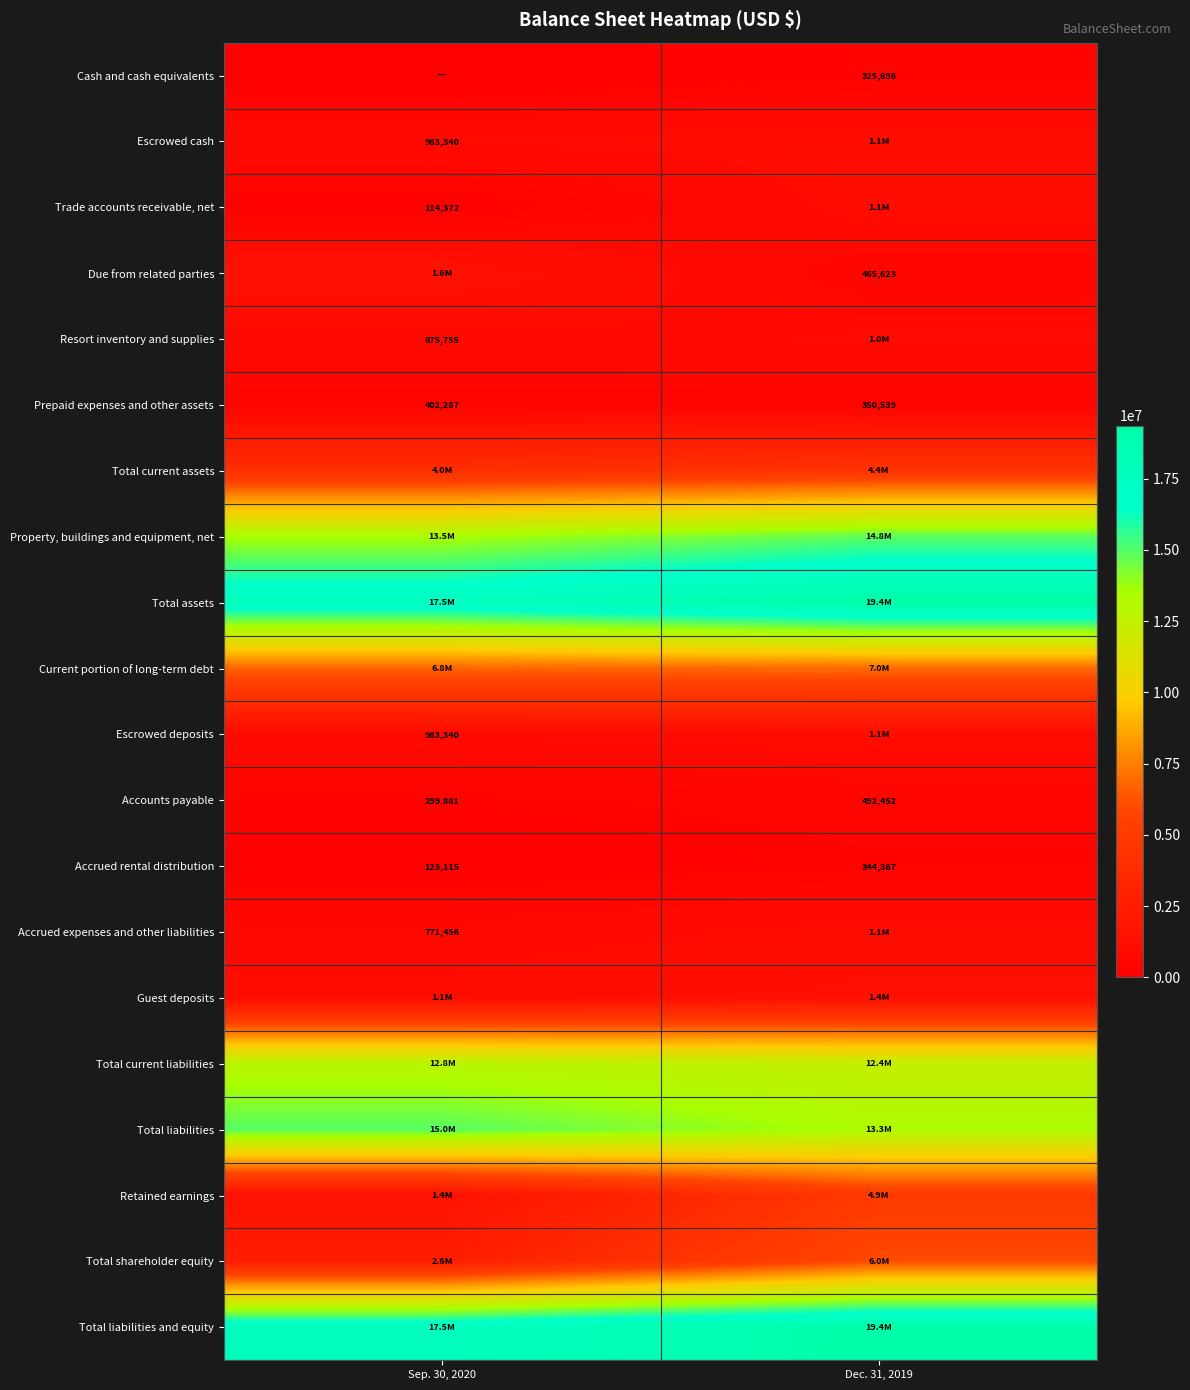

How many distinct data groups are displayed?

20